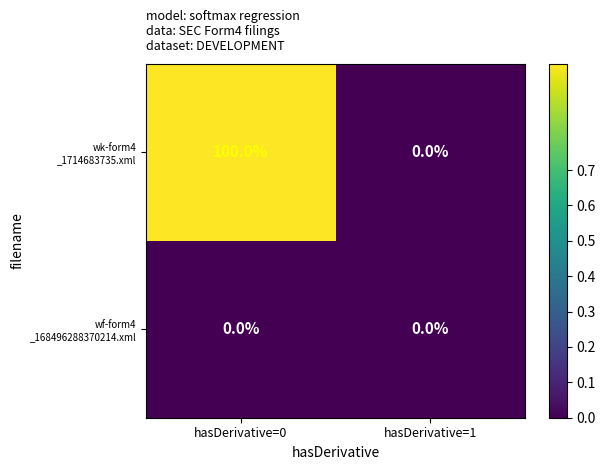

What is the greatest value displayed?

100